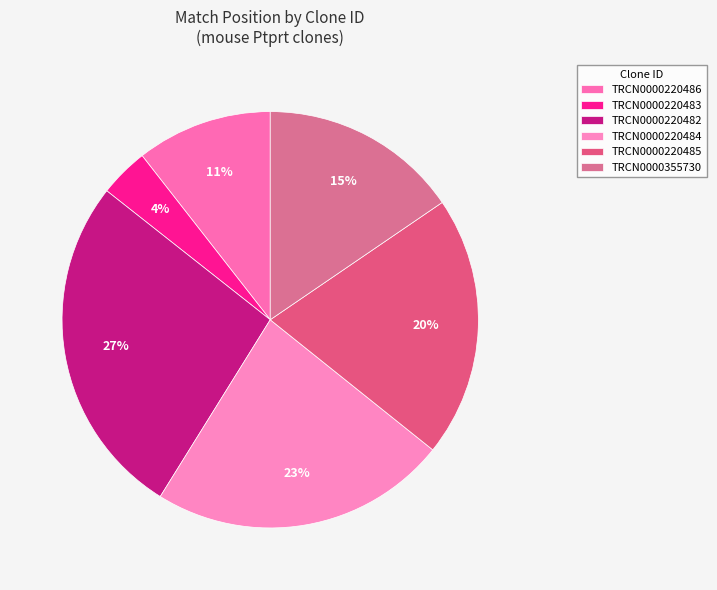

What percentage is the TRCN0000220483 slice, to the nearest percent?

4%